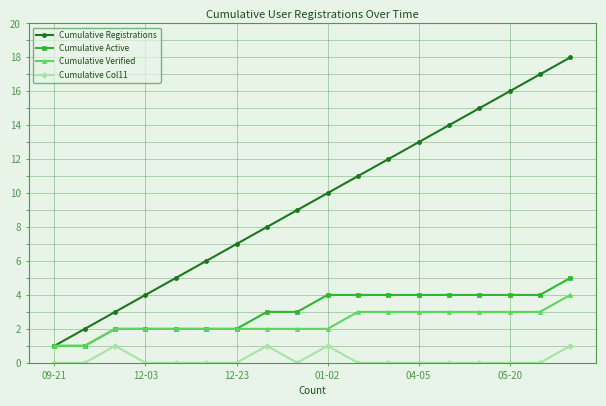

True or false: Cumulative Active and Cumulative Col11 cross at least once.

False